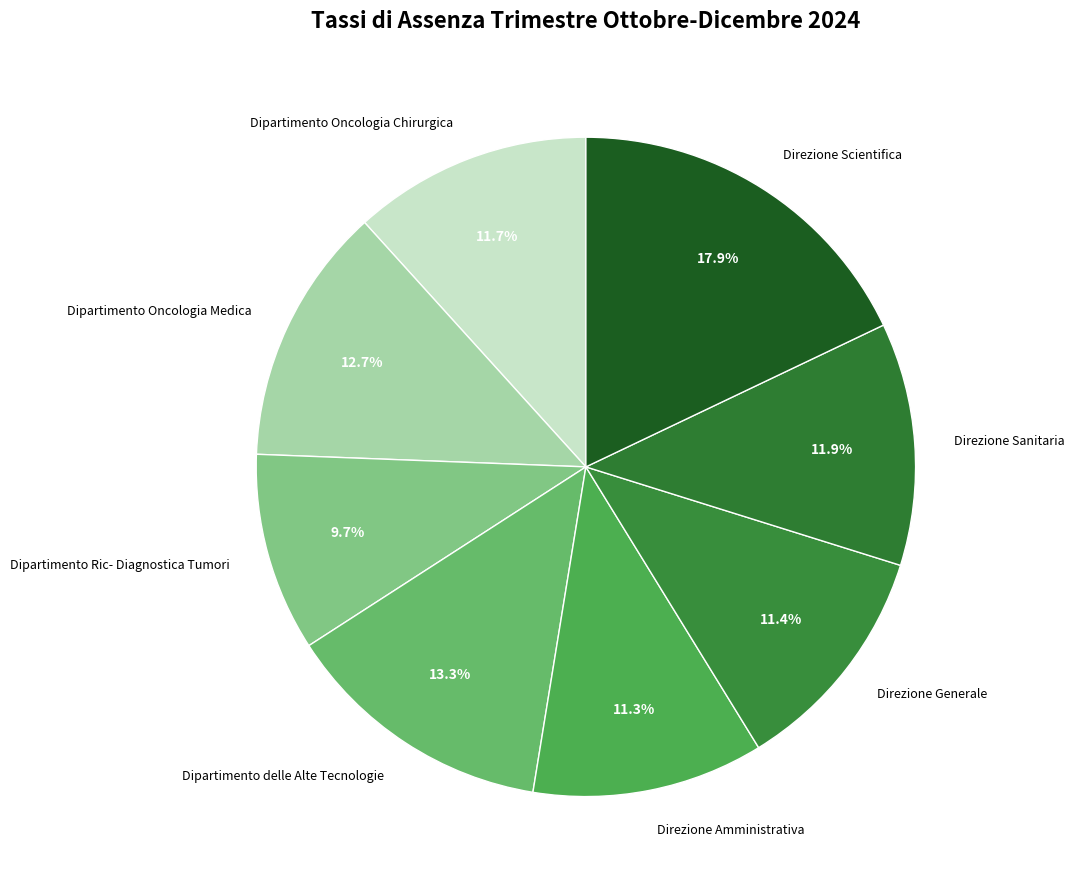

To the nearest percent, what is the combined percentage of Dipartimento Oncologia Medica and Direzione Sanitaria?

25%